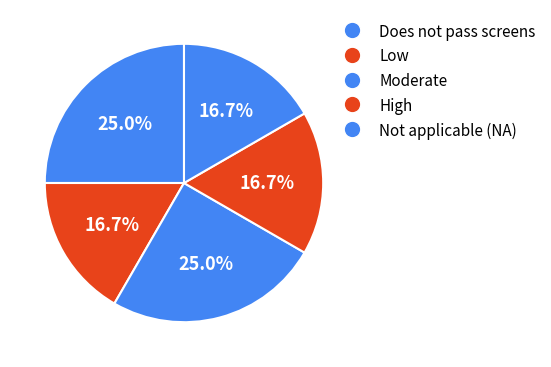

The Not applicable (NA) slice represents 3% of the pie. True or false?

False